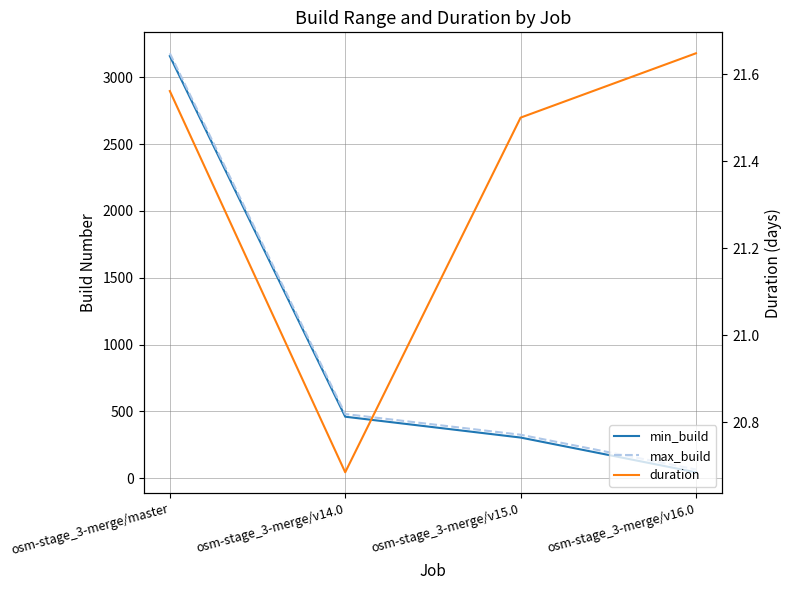

Reading left to right, list all the values displayed in this chart.

min_build: 3159.0	460.0	304.0	44.0
max_build: 3180.0	480.0	325.0	65.0
duration: 21.6	20.7	21.5	21.6